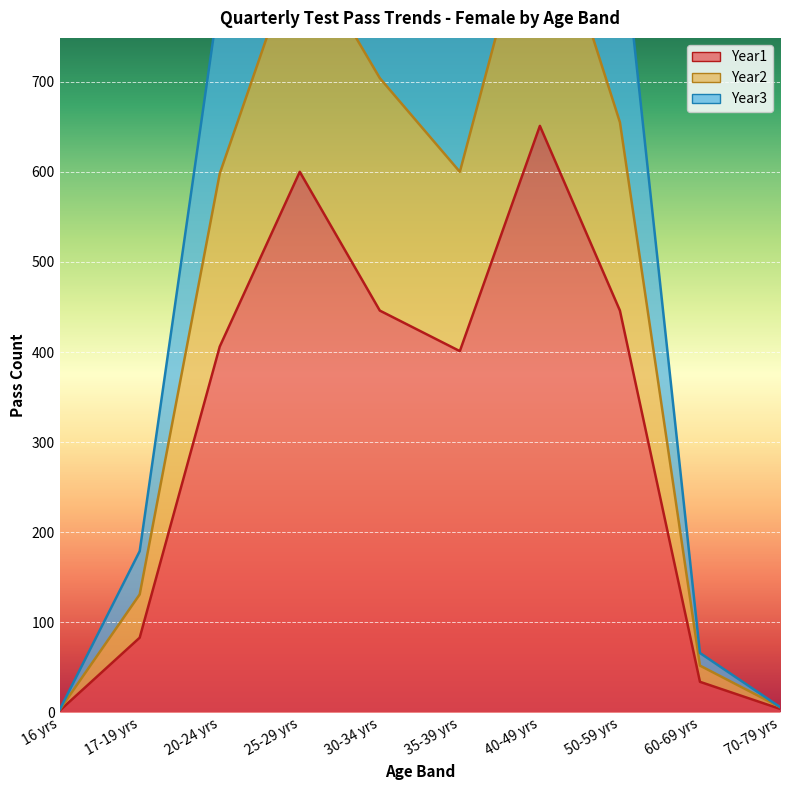

The Year1 series shows 205 at 20-24 yrs. True or false?

False